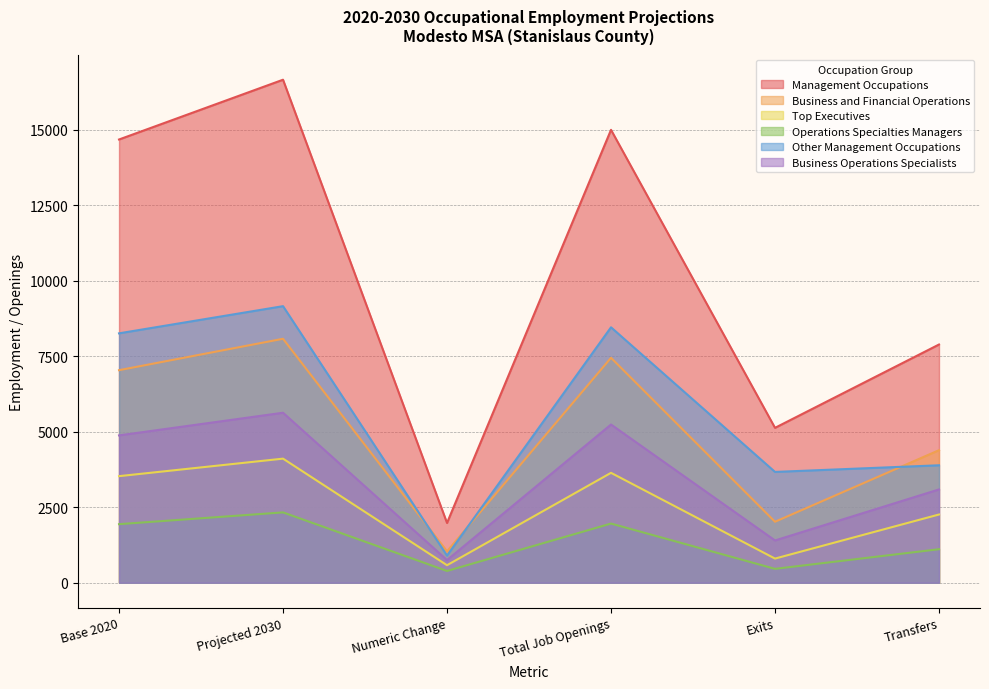

Where is Business Operations Specialists nearest to the value 3190?

Transfers